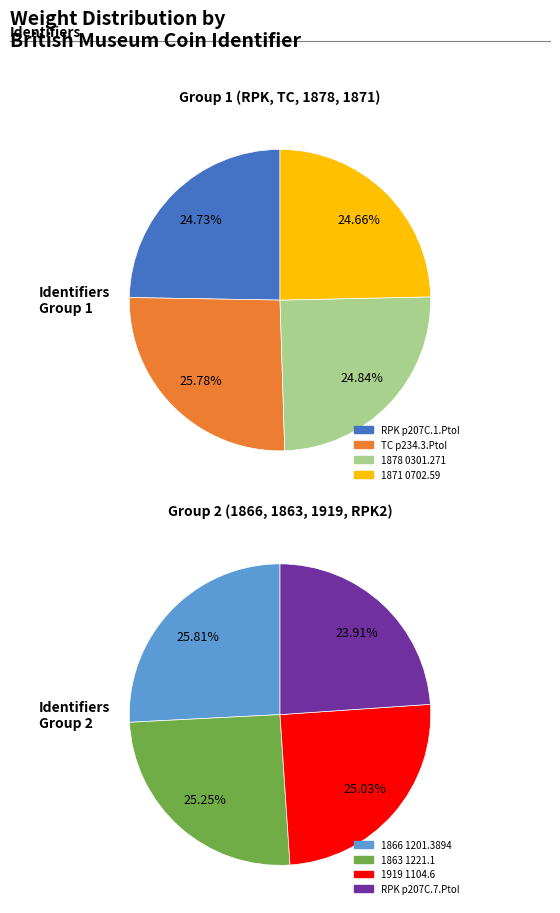

Which slice is the smallest?

RPK p207C.7.PtoI